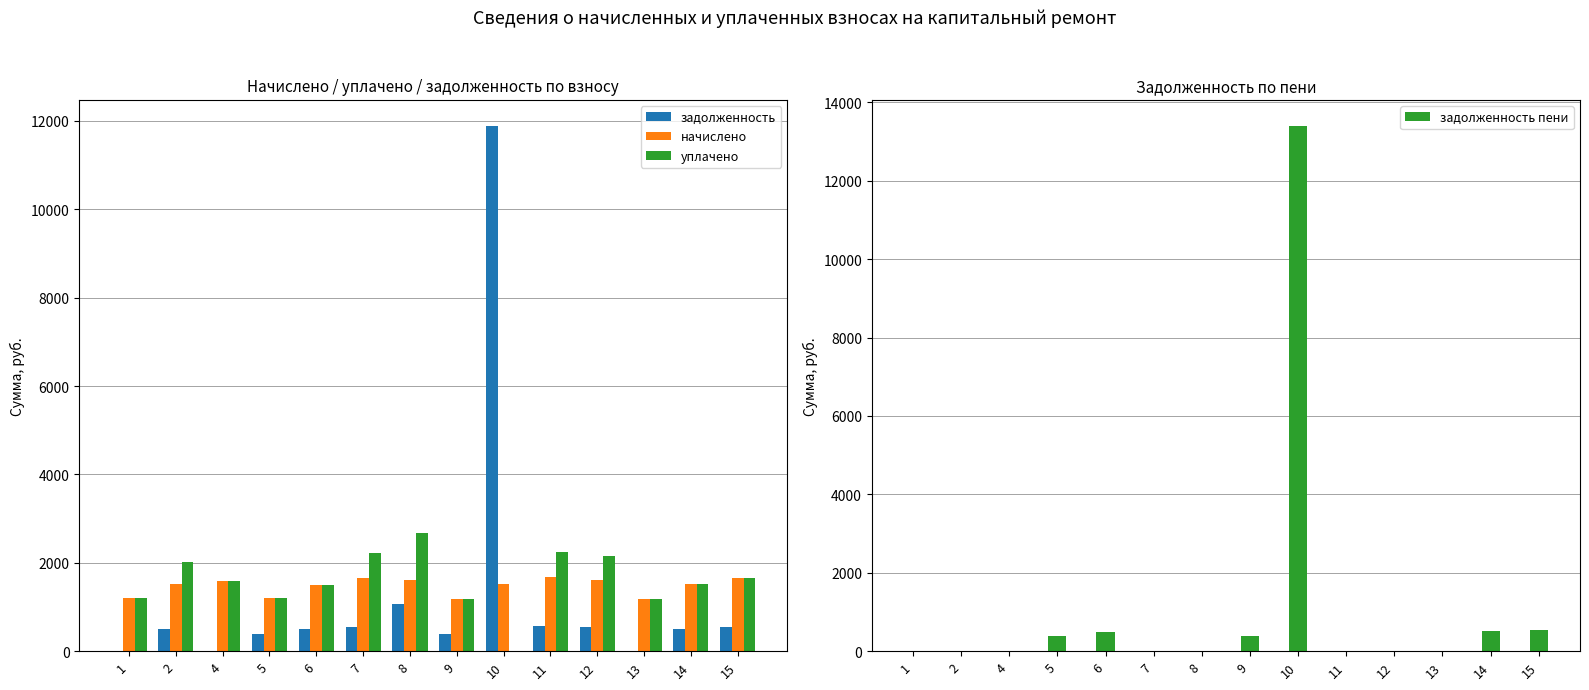

At which category is the sum across all series the highest?

10